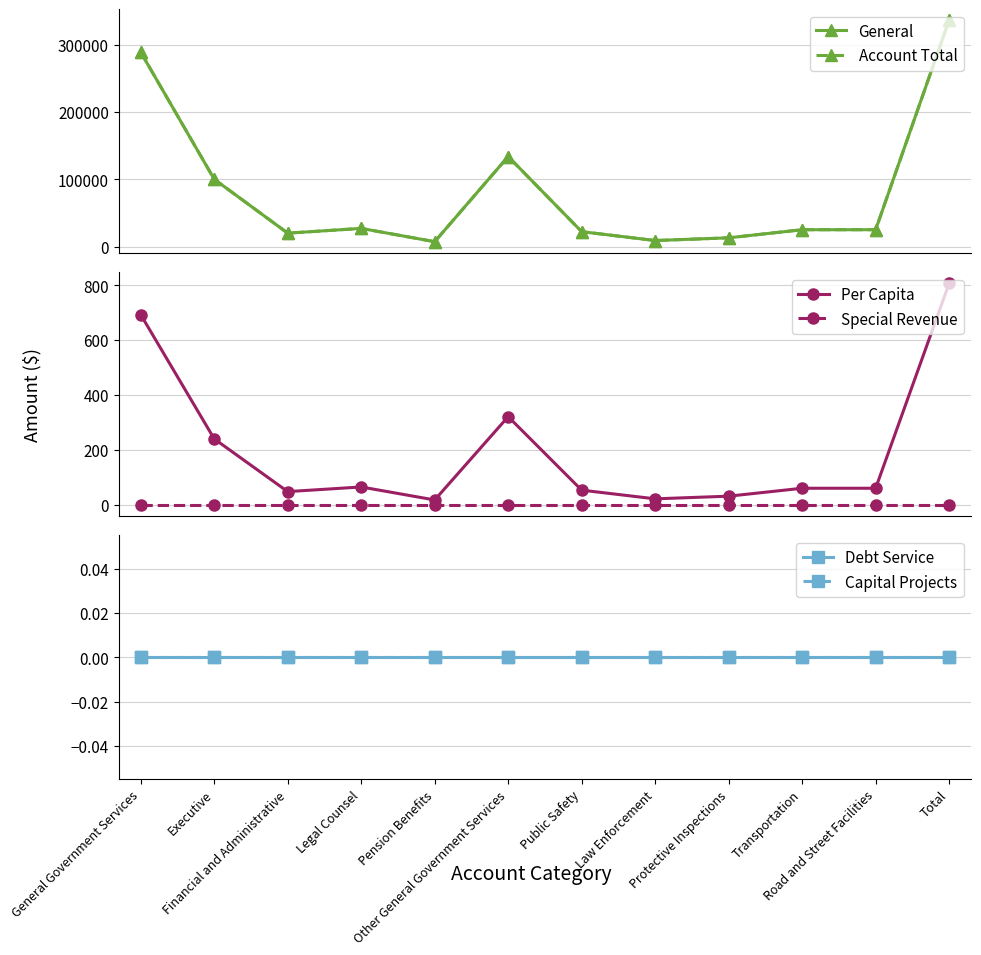

Rank the series at Pension Benefits from highest to lowest value.

General, Account Total, Per Capita, Special Revenue, Debt Service, Capital Projects